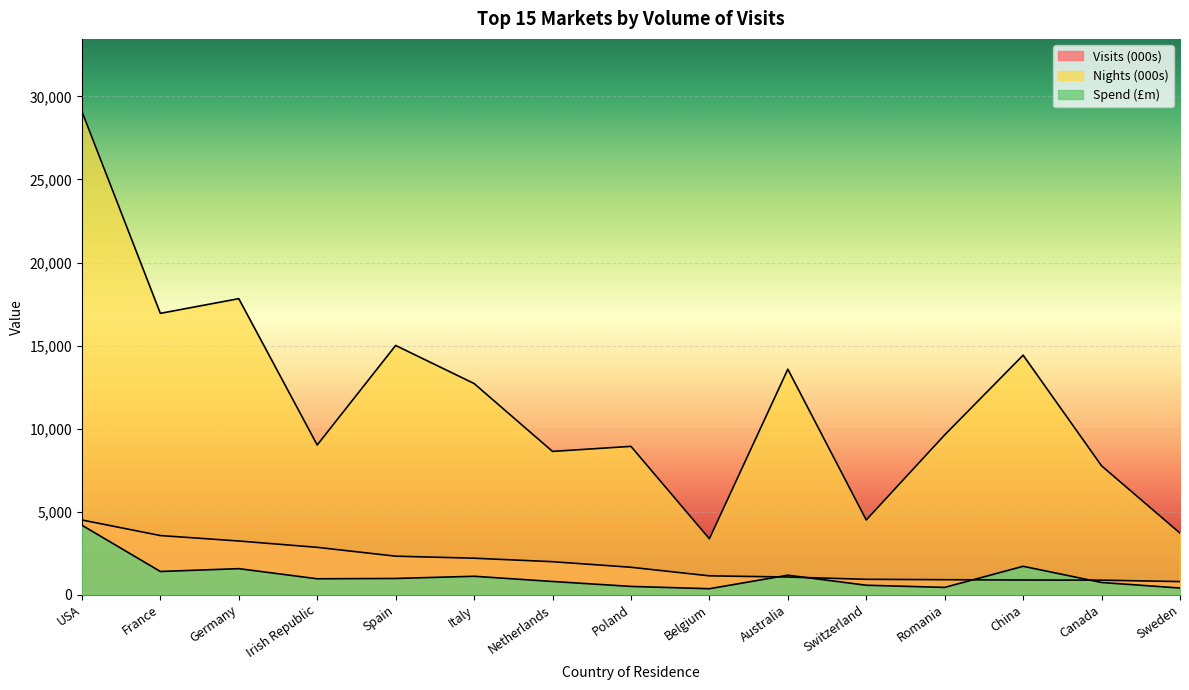

Where is the first local maximum for Spend (£m)?

Germany